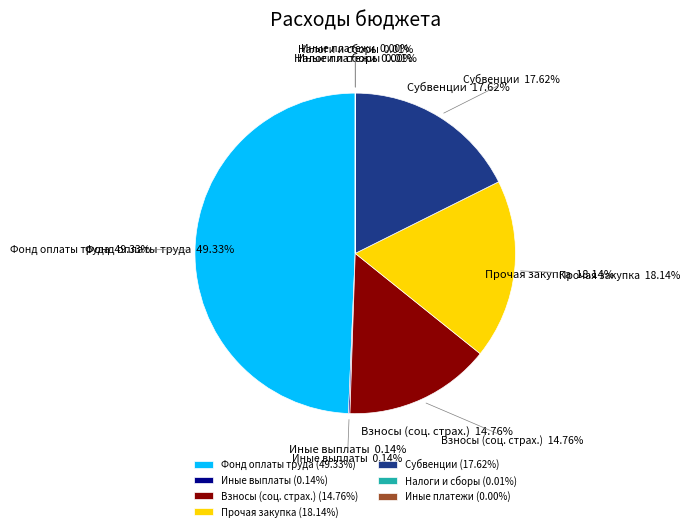

To the nearest percent, what portion does Фонд оплаты труда represent?

49%